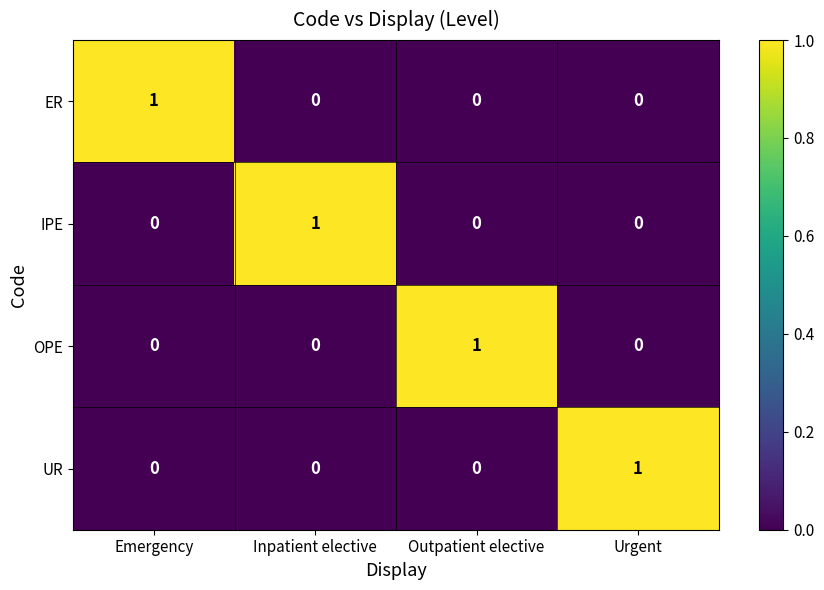

How many series are shown in this chart?

4